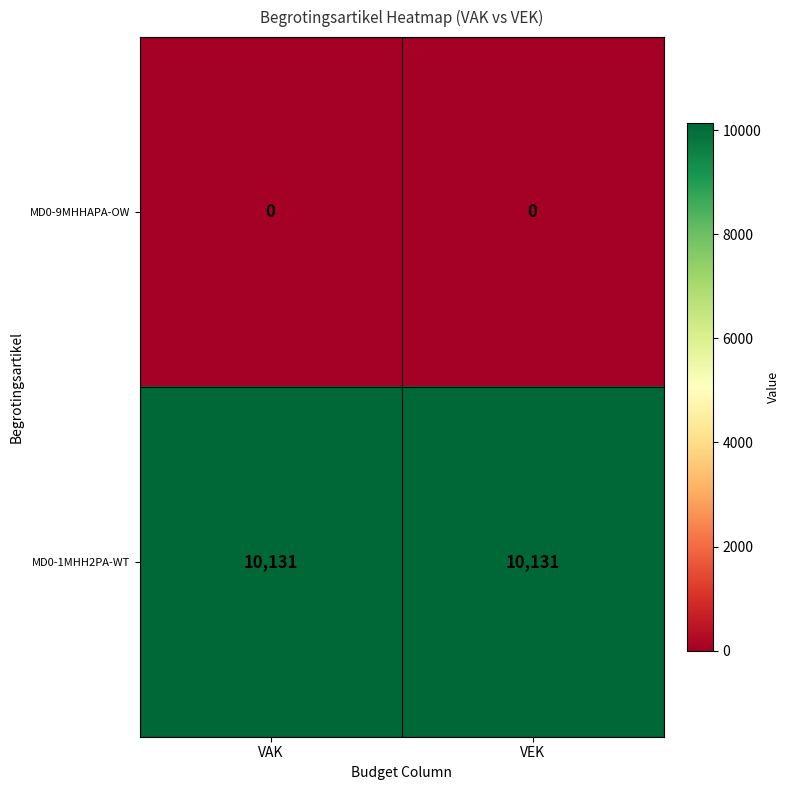

True or false: MD0-1MHH2PA-WT has a value of 10131 at VAK.

True